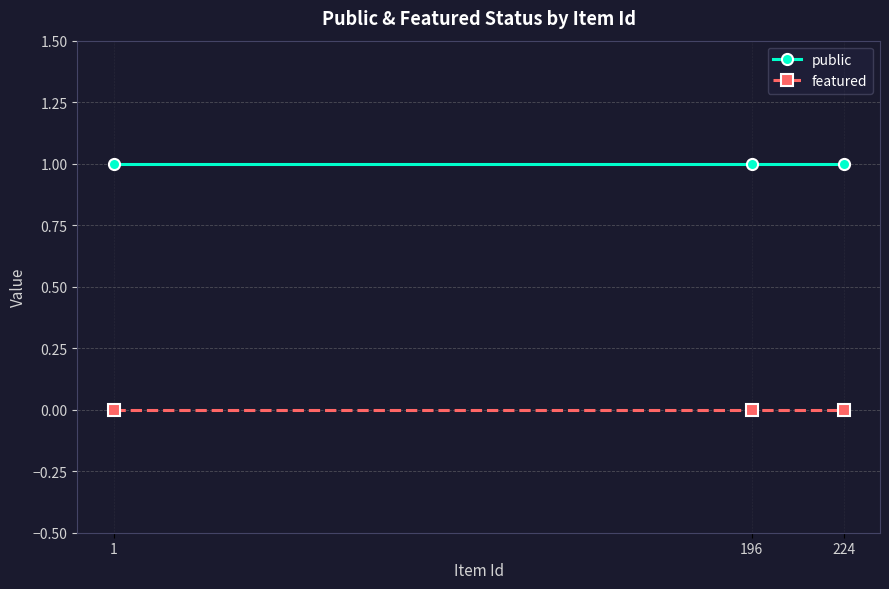

Rank the series at 1 from lowest to highest value.

featured, public